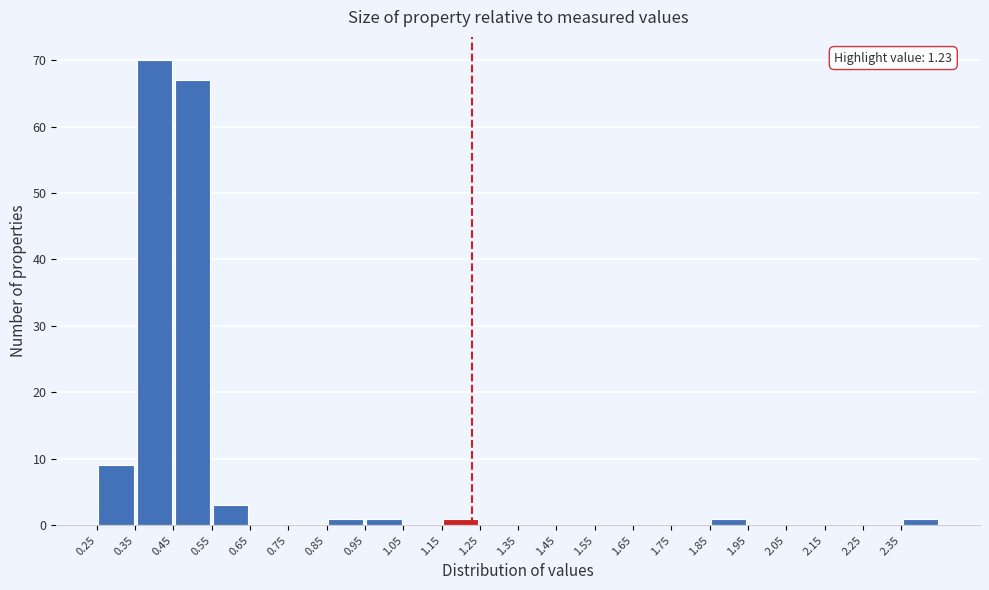

Which range on the x-axis has the tallest bar?

0.35 to 0.45